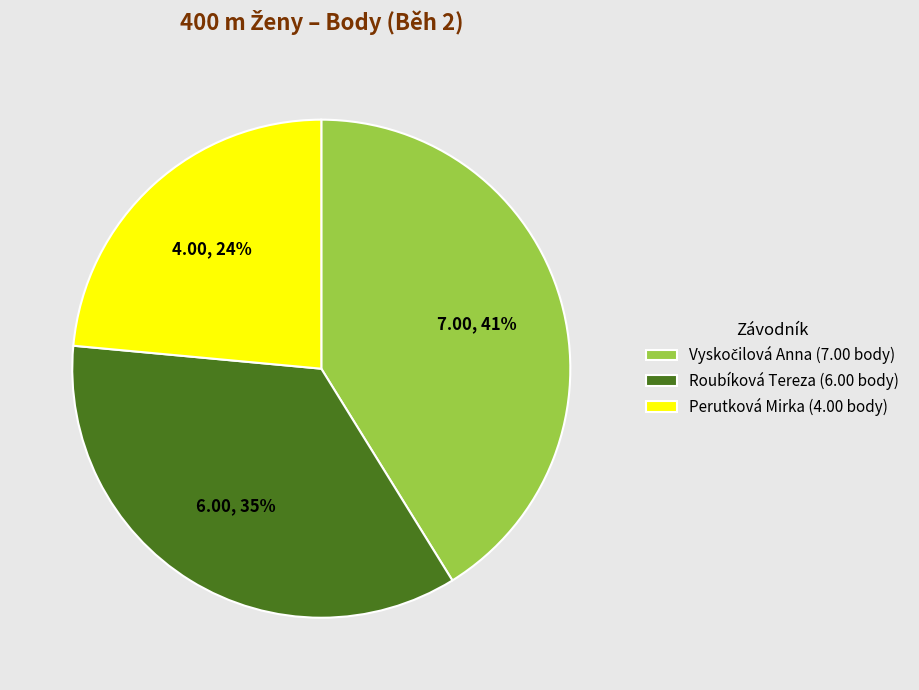

What percentage is the Roubíková Tereza slice, to the nearest percent?

35%